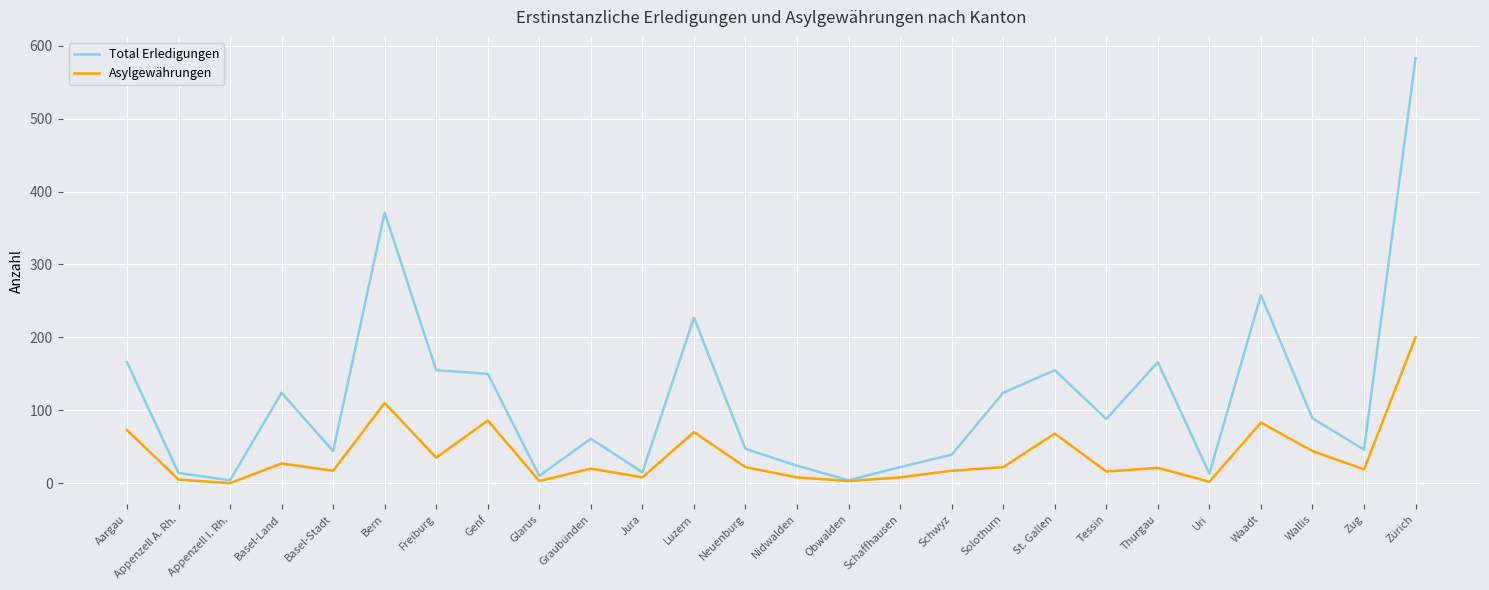

What position from the left is Schwyz?

17